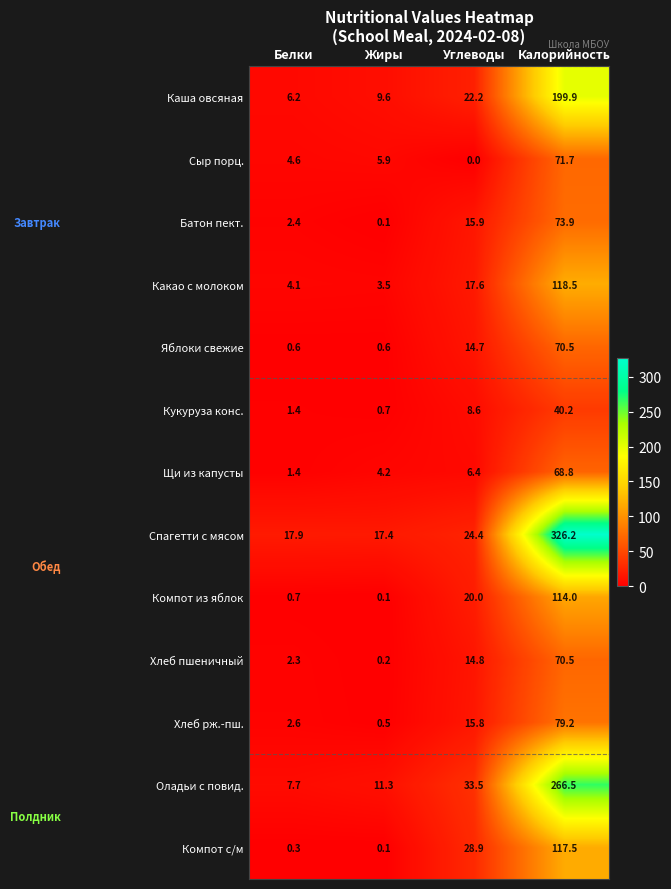

List the labels in order of Хлеб рж.-пш. value, largest first.

Калорийность, Углеводы, Белки, Жиры